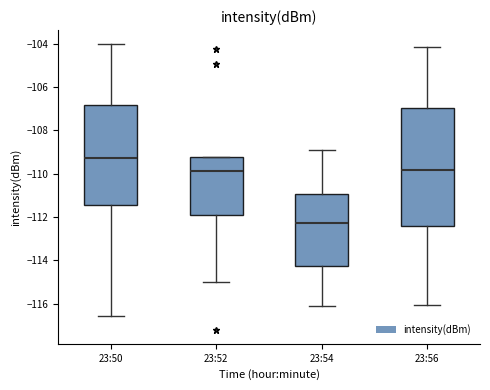

Reading left to right, read every box against the y-axis: the position of its median line, the range the box covers, and the ends of its whiskers. The values are not printed on the chart, so give them approximately, as read against the axis.

23:50: median -109.2, box -111.4 to -106.8, whiskers -116.6 to -104.0
23:52: median -109.8, box -112.0 to -109.2, whiskers -115.0 to -109.2
23:54: median -112.2, box -114.2 to -111.0, whiskers -116.2 to -109.0
23:56: median -109.8, box -112.4 to -107.0, whiskers -116.0 to -104.2